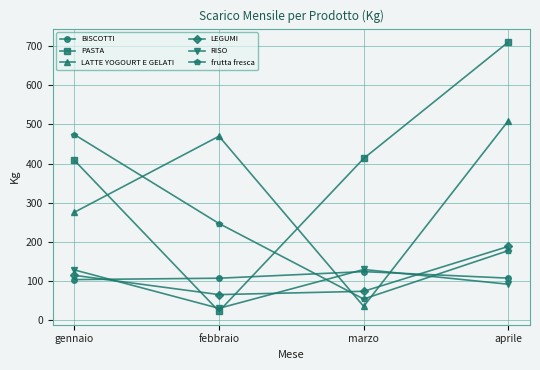

Which series ends up on top after the final intersection of LEGUMI and PASTA?

PASTA